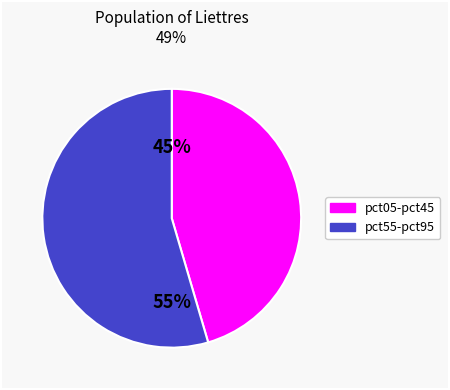

Is there a majority slice in this chart?

Yes